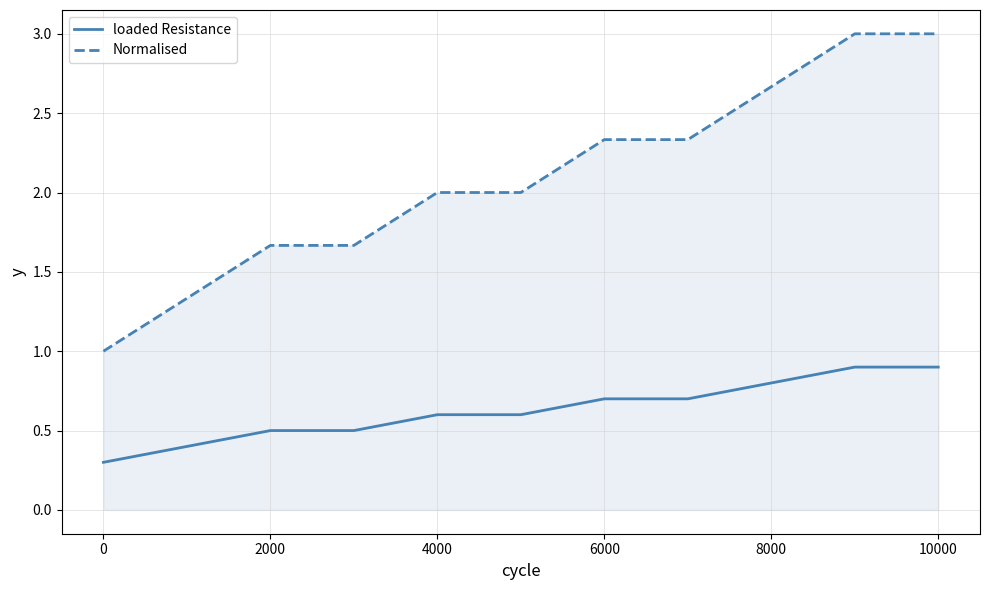

True or false: loaded Resistance and Normalised intersect in this chart.

False